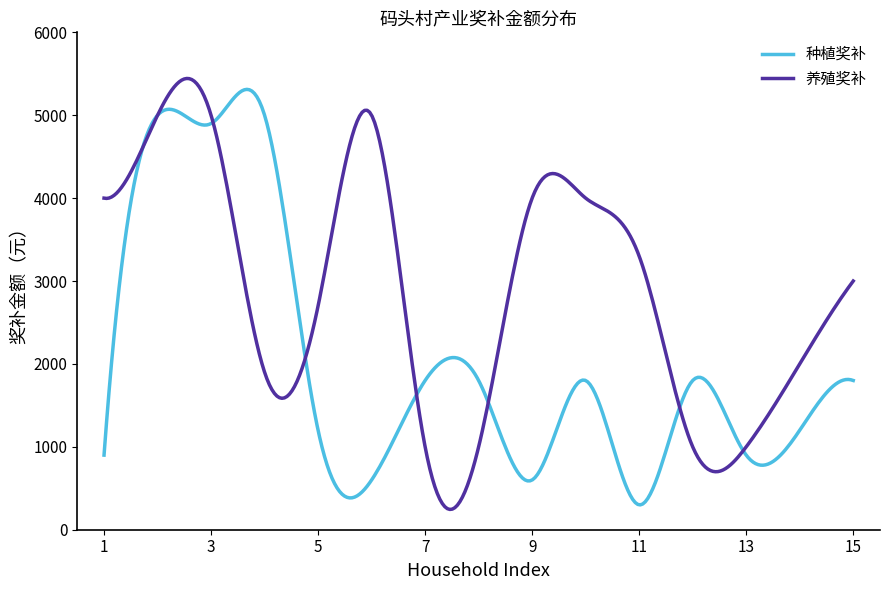

What are all the series names shown in the legend?

种植奖补, 养殖奖补